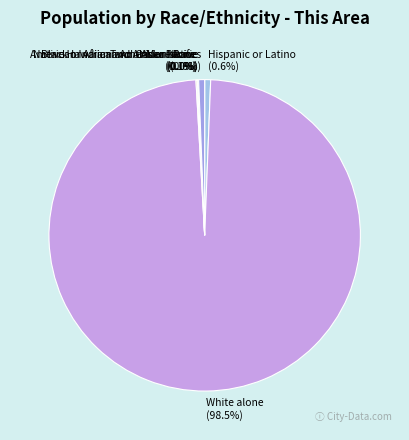

What is the change in value from White alone to Native Hawaiian and Other Pacific?

-1433